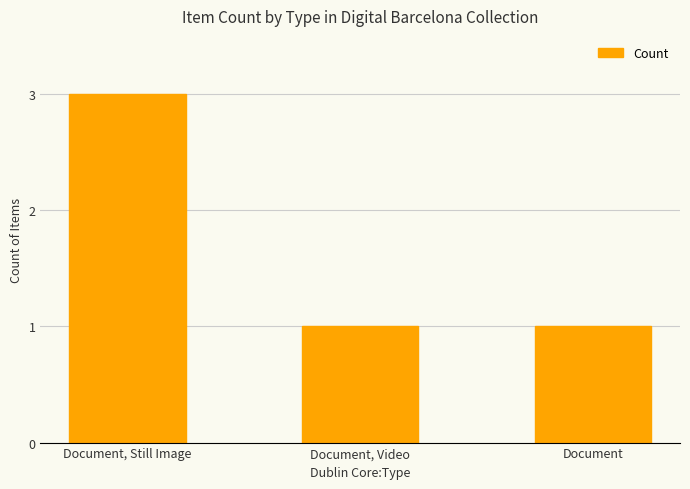

What is the smallest value displayed?

1